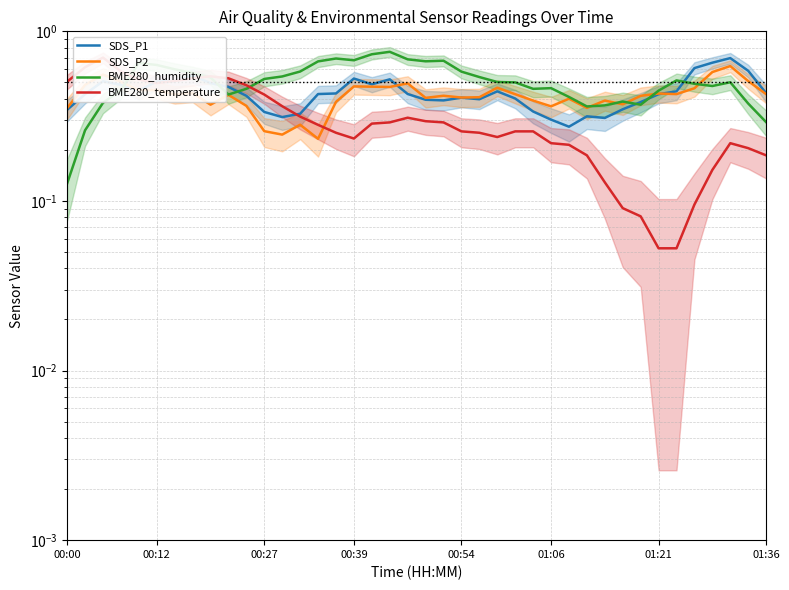

Reading right to left, transcribe all the data shown in this chart.

SDS_P1: 0.4	0.6	0.7	0.7	0.6	0.4	0.4	0.4	0.3	0.3	0.3	0.3	0.3	0.3	0.4	0.4	0.4	0.4	0.4	0.4	0.4	0.5	0.5	0.5	0.4	0.4	0.3	0.3	0.3	0.4	0.5	0.5	0.5	0.5	0.5	0.4	0.5	0.5	0.4	0.3
SDS_P2: 0.4	0.5	0.6	0.6	0.5	0.4	0.4	0.4	0.4	0.4	0.4	0.4	0.4	0.4	0.4	0.5	0.4	0.4	0.4	0.4	0.5	0.5	0.5	0.5	0.4	0.2	0.3	0.2	0.3	0.4	0.4	0.4	0.4	0.4	0.4	0.4	0.5	0.6	0.5	0.4
BME280_humidity: 0.3	0.4	0.5	0.5	0.5	0.5	0.4	0.4	0.4	0.4	0.4	0.4	0.5	0.5	0.5	0.5	0.5	0.6	0.7	0.7	0.7	0.8	0.7	0.7	0.7	0.7	0.6	0.5	0.5	0.5	0.4	0.5	0.6	0.6	0.6	0.7	0.5	0.4	0.3	0.1
BME280_temperature: 0.2	0.2	0.2	0.2	0.1	0.1	0.1	0.1	0.1	0.1	0.2	0.2	0.2	0.3	0.3	0.2	0.3	0.3	0.3	0.3	0.3	0.3	0.3	0.2	0.3	0.3	0.3	0.4	0.4	0.5	0.5	0.5	0.5	0.5	0.5	0.5	0.6	0.7	0.6	0.5